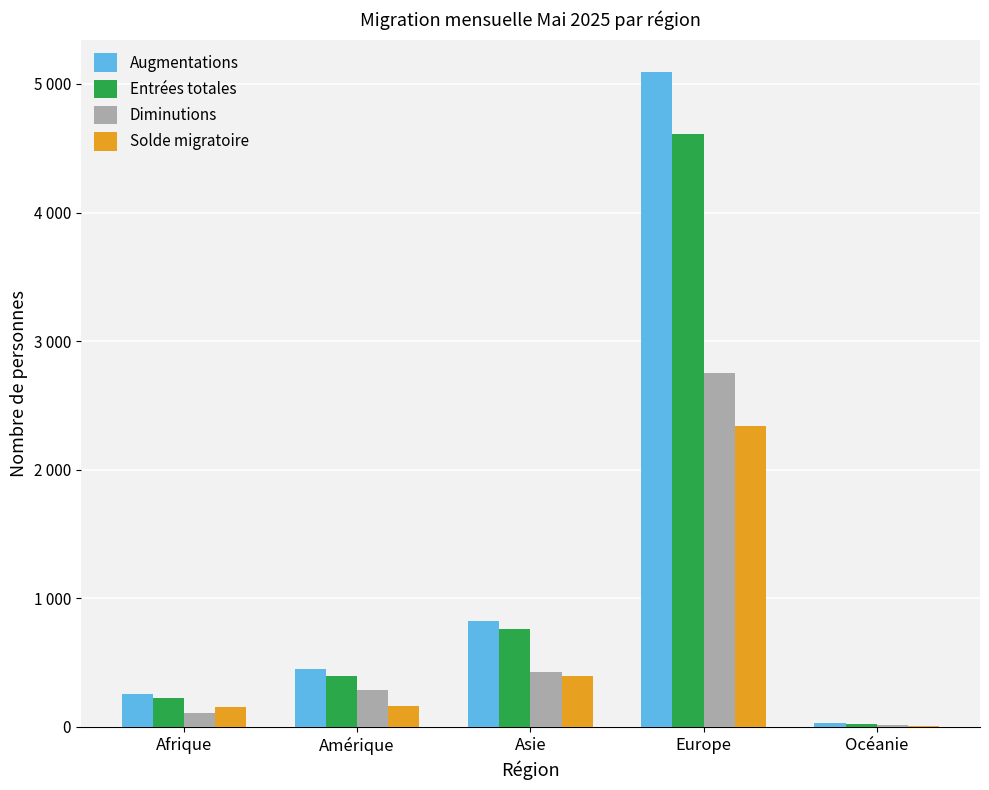

Are the bars horizontal?

No